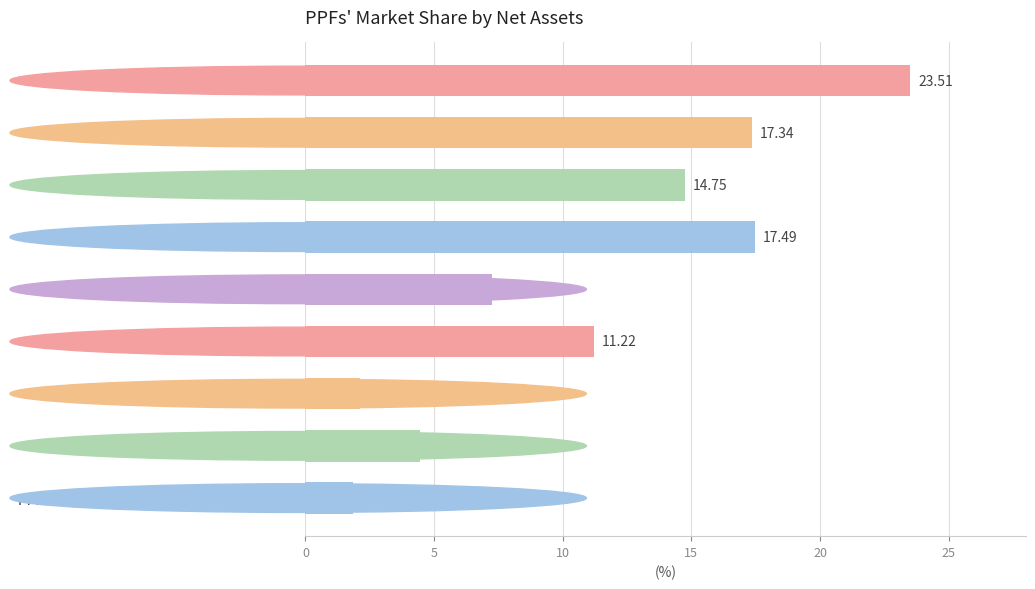

What is the label of the 2nd bar from the top?

PPF "SAGLASIE"